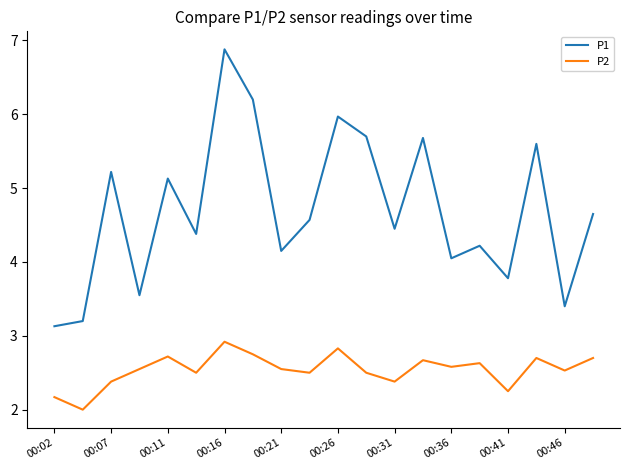

Which series has the largest total across all categories?

P1